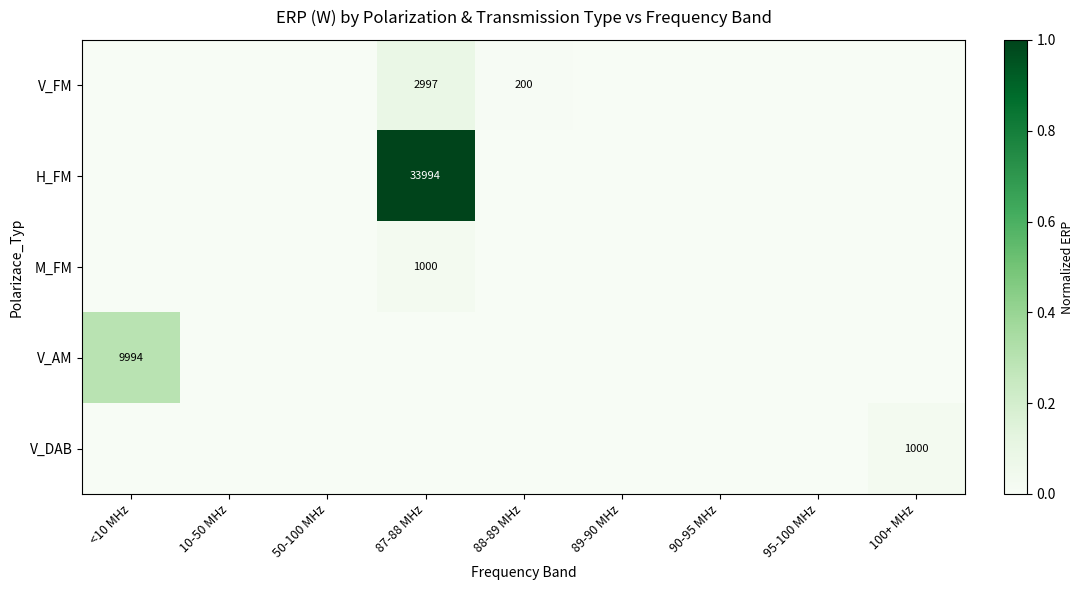

Is it true that V_DAB equals 1000 at 100+ MHz?

True